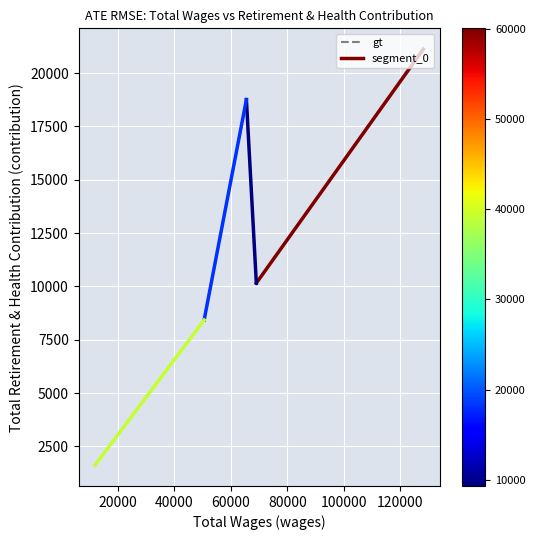

How many lines are shown in the chart?

1